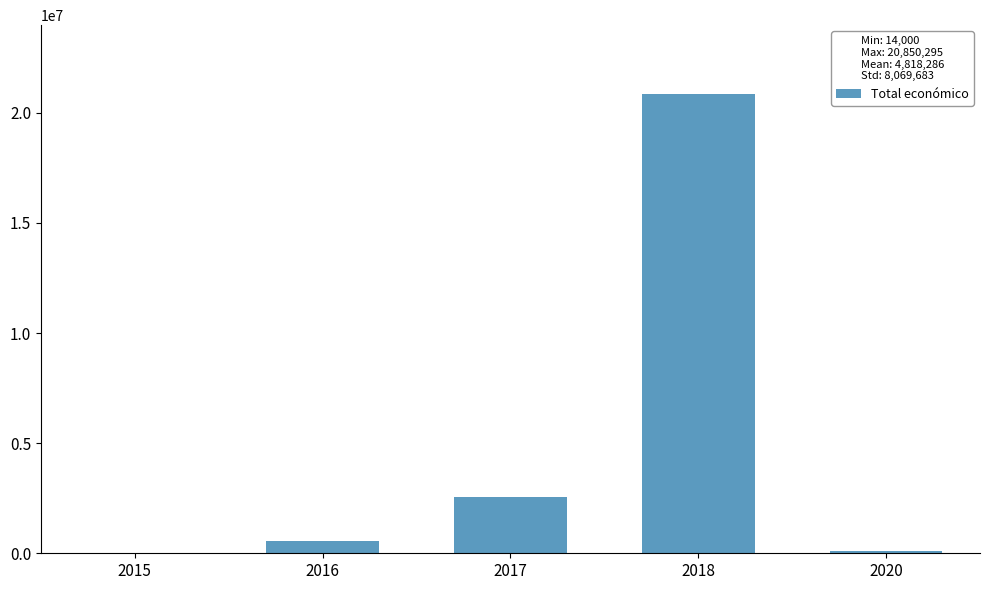

Are the bars grouped side by side (vs. stacked)?

No